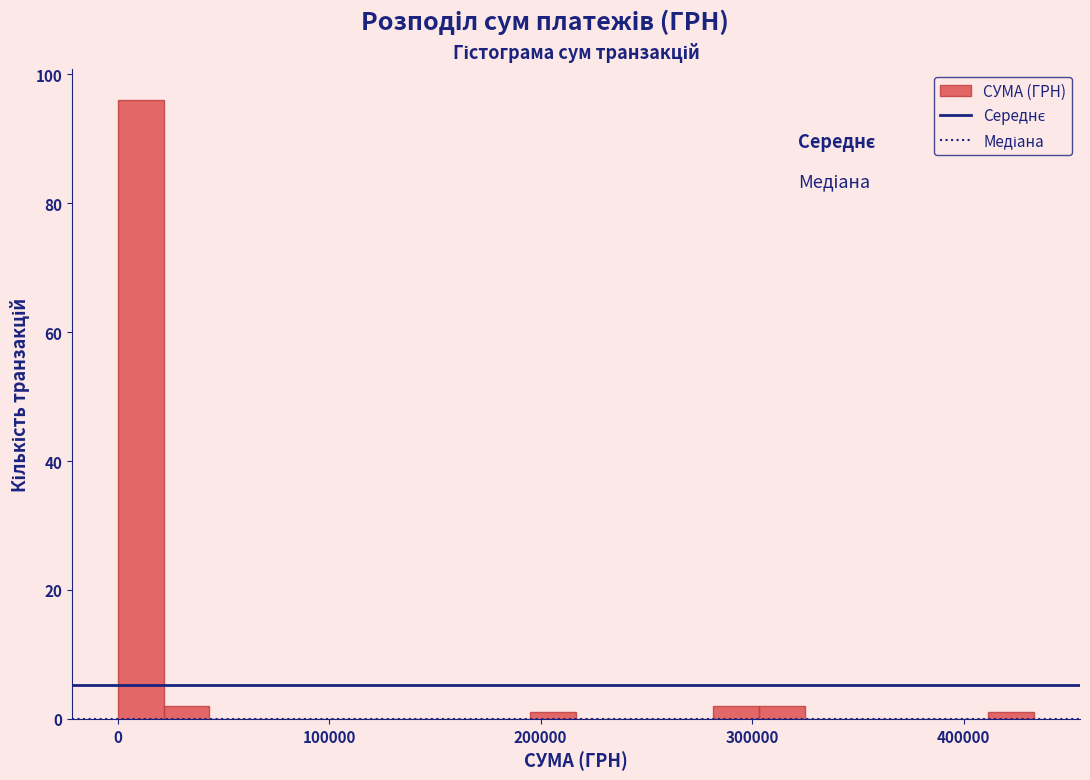

Around what value on the x-axis is the tallest bar? Give the approximate position of its centre, as read against the axis.

10000